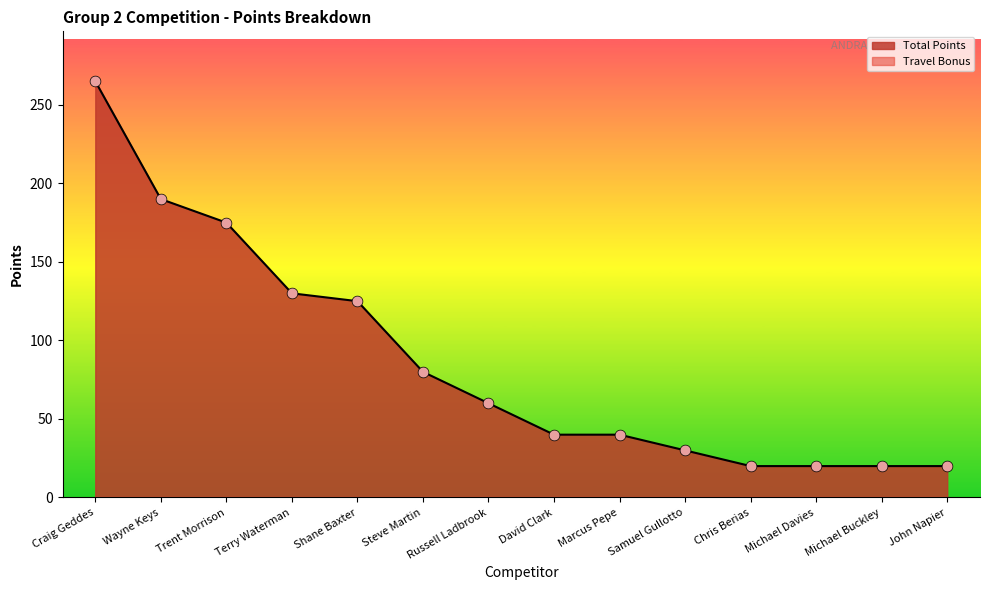

What is the change in value from Craig Geddes to Michael Buckley?

-245